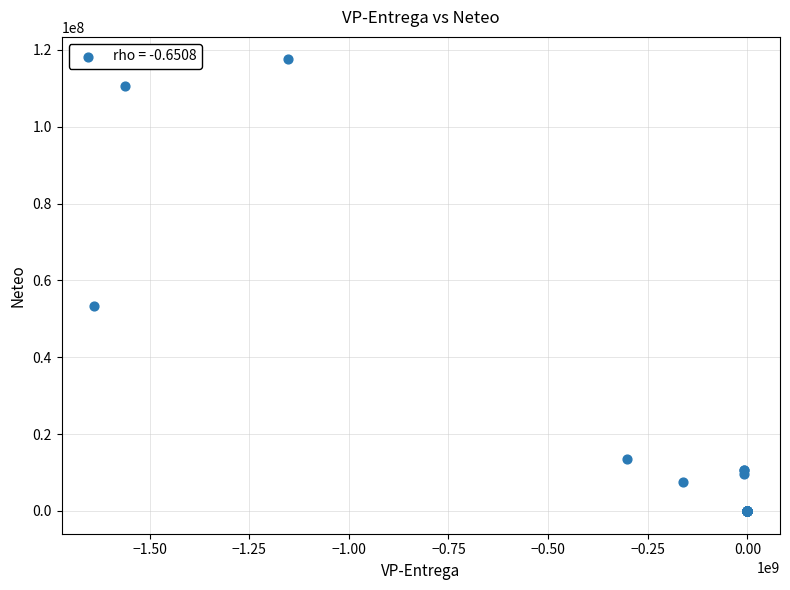

What Y value in the scatter plot is closest to 58728951?

53254006.1